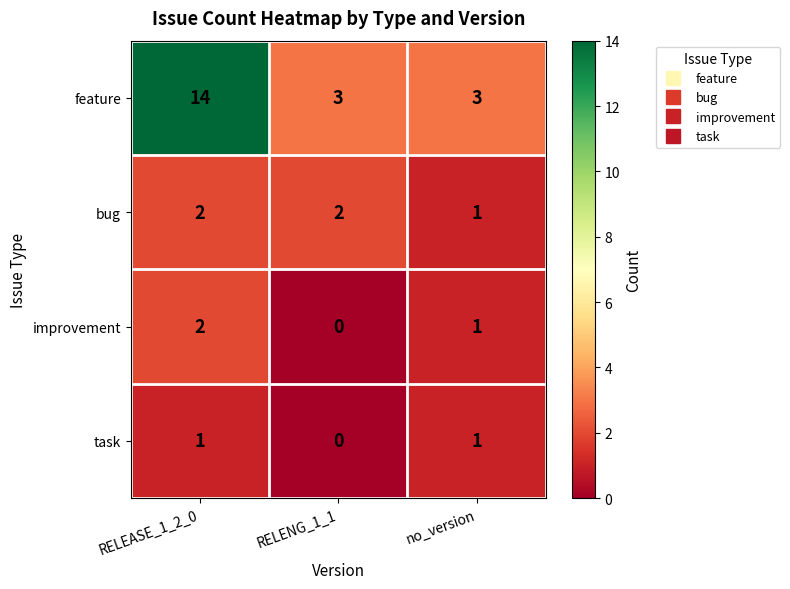

Which category has the lowest value across all series?

RELENG_1_1